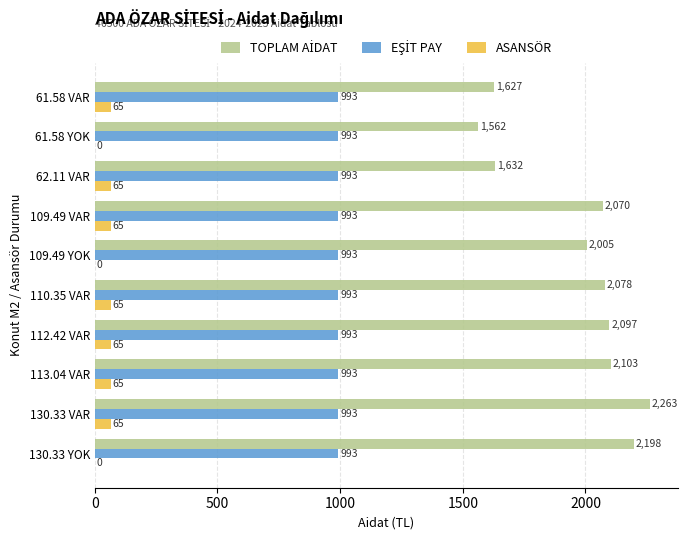

The value of ASANSÖR at 113.04 VAR is 65.0. True or false?

True